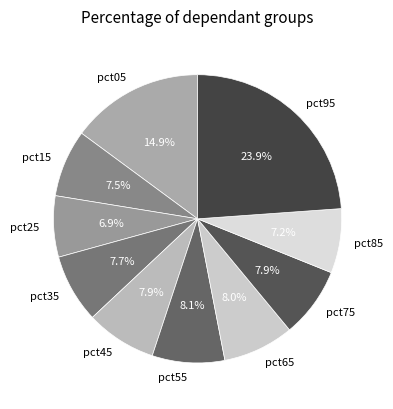

Is there a majority slice in this chart?

No